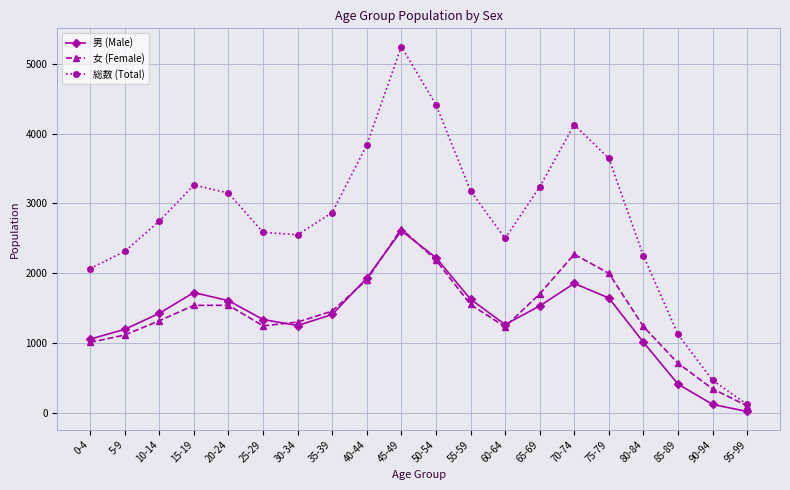

How many lines are shown in the chart?

3